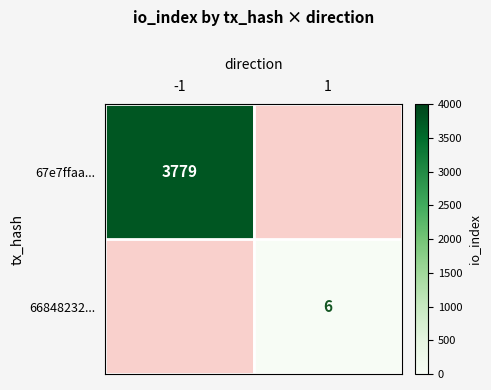

The value of 67e7ffaa... at -1 is 6606. True or false?

False